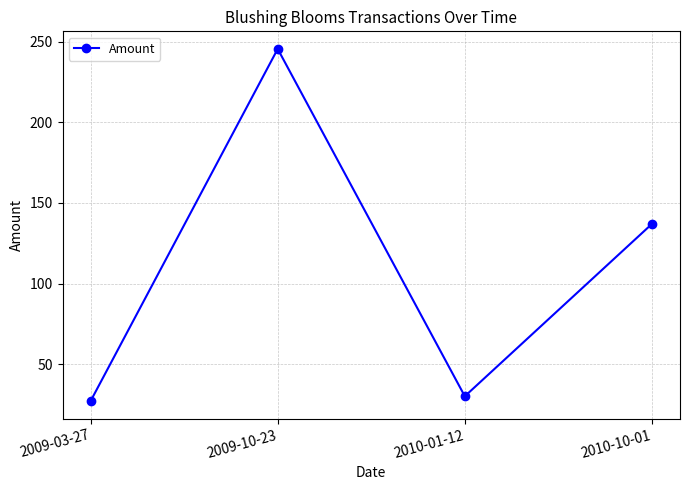

At which label does the data first exceed 137?

2009-10-23